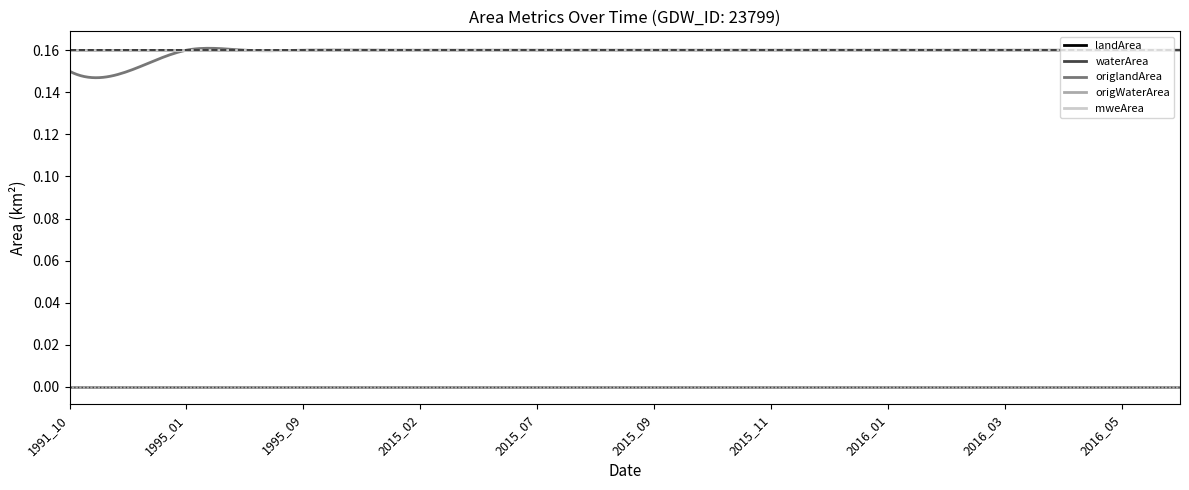

At how many categories does at least one series exceed 0?

20